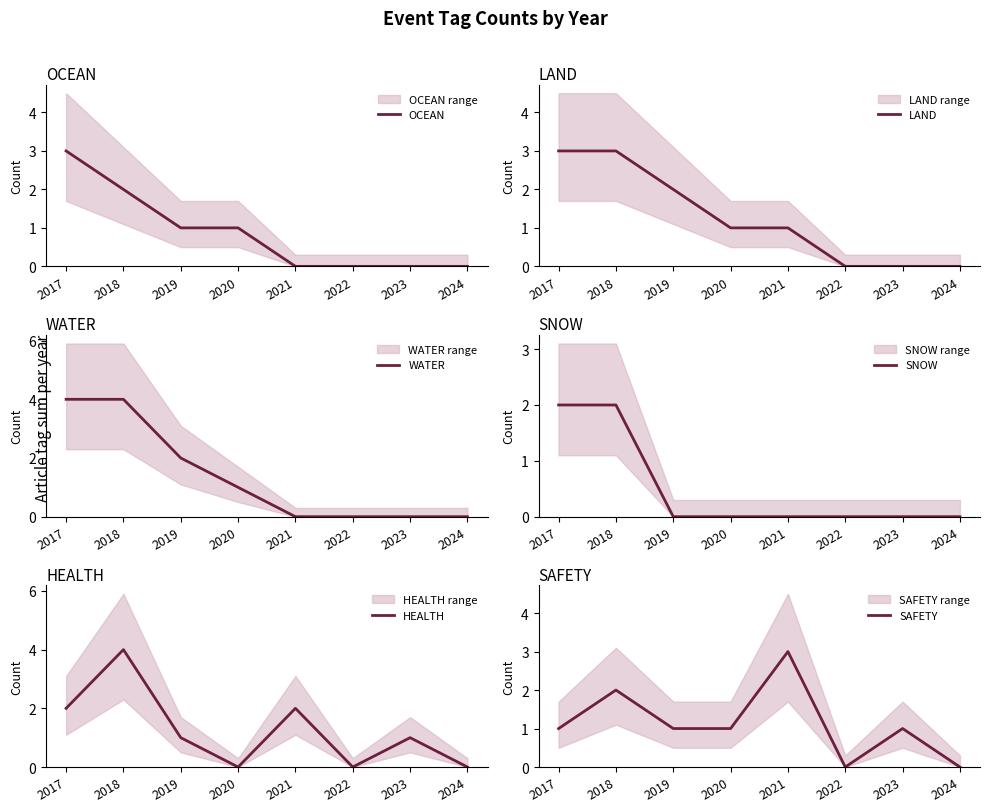

At 2020, list the series in order from largest to smallest.

OCEAN, LAND, WATER, SAFETY, SNOW, HEALTH